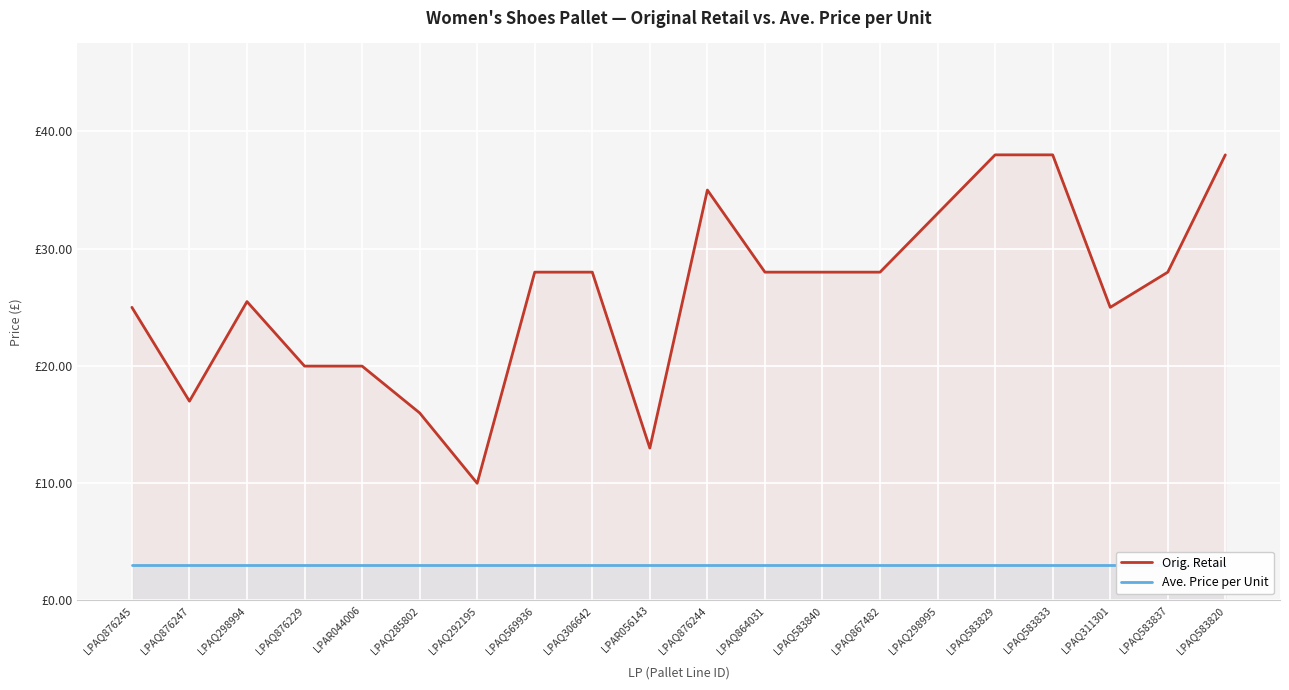

At which category does the chart reach its peak across all series?

LPAQ583829